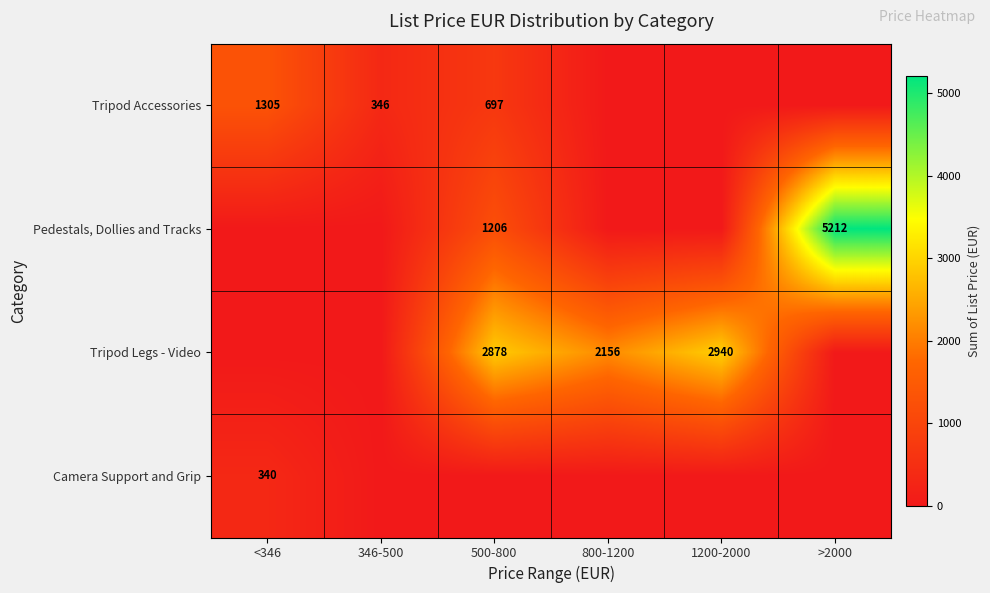

How many distinct data groups are displayed?

4